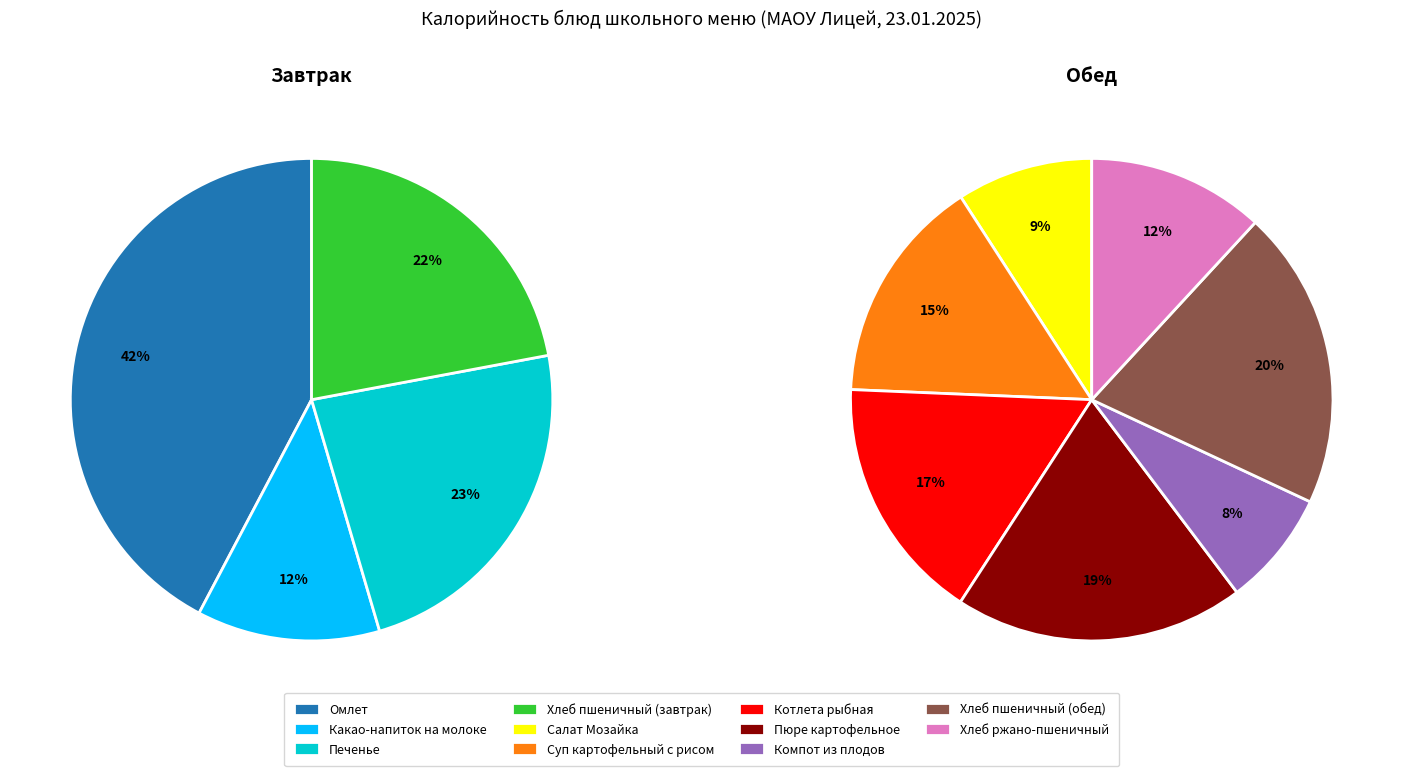

Do Пюре картофельное and Хлеб ржано-пшеничный together represent more than half of the pie?

No